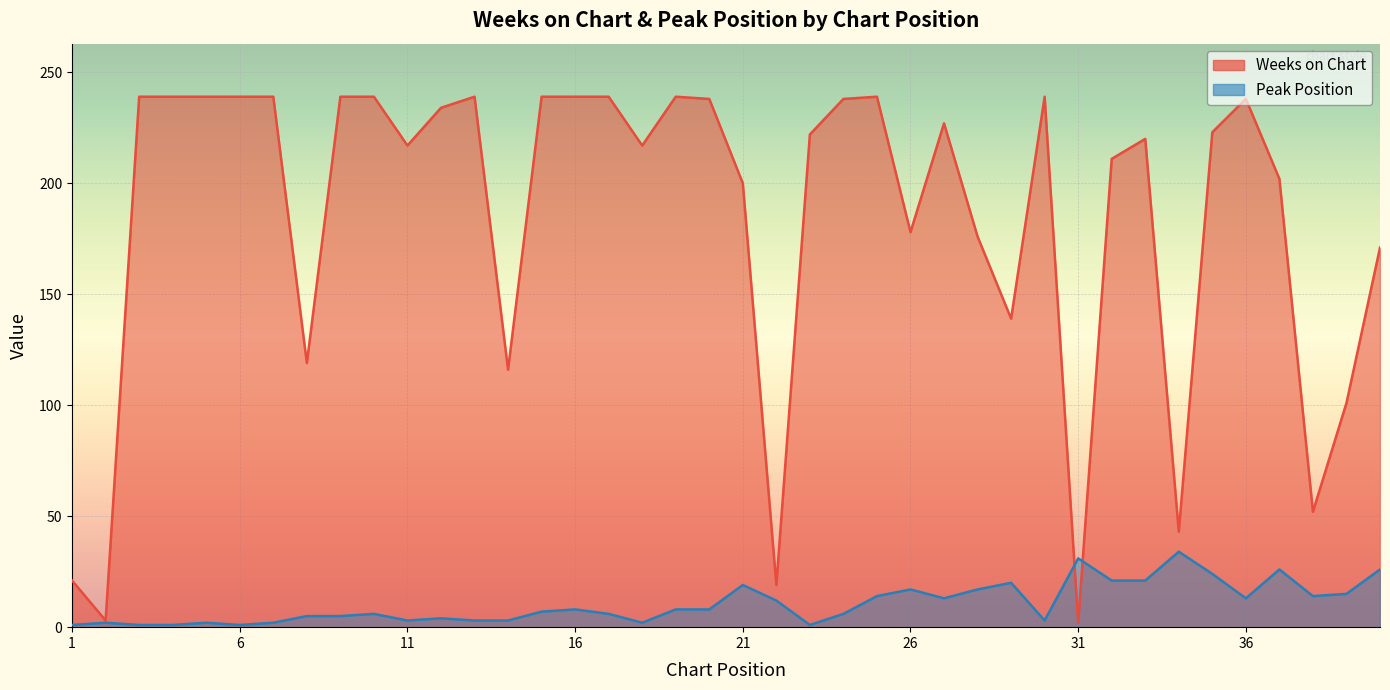

How many interior local peaks does the Weeks on Chart series have?

7